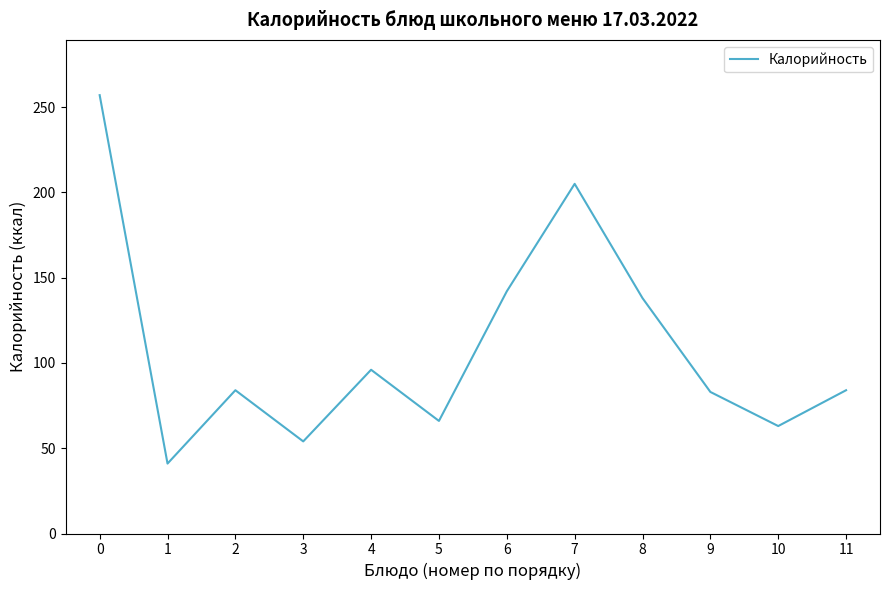

What is the minimum value shown in the chart?

41